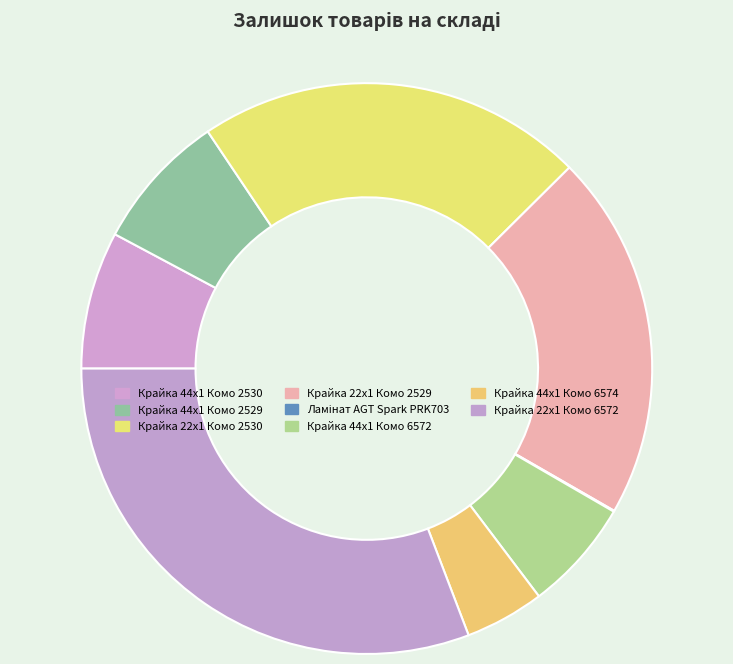

What percentage is the Крайка 44x1 Комо 2529 slice, to the nearest percent?

8%